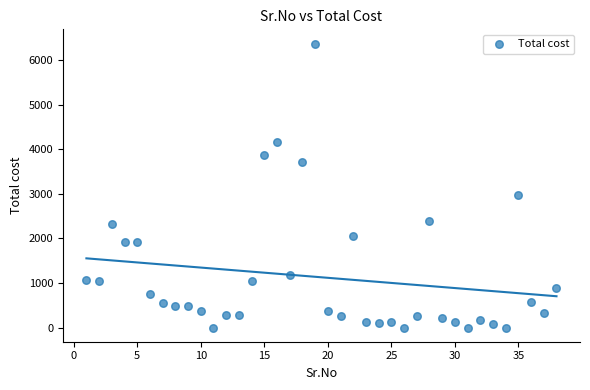

What is the range of X values (max minus min)?

37.0